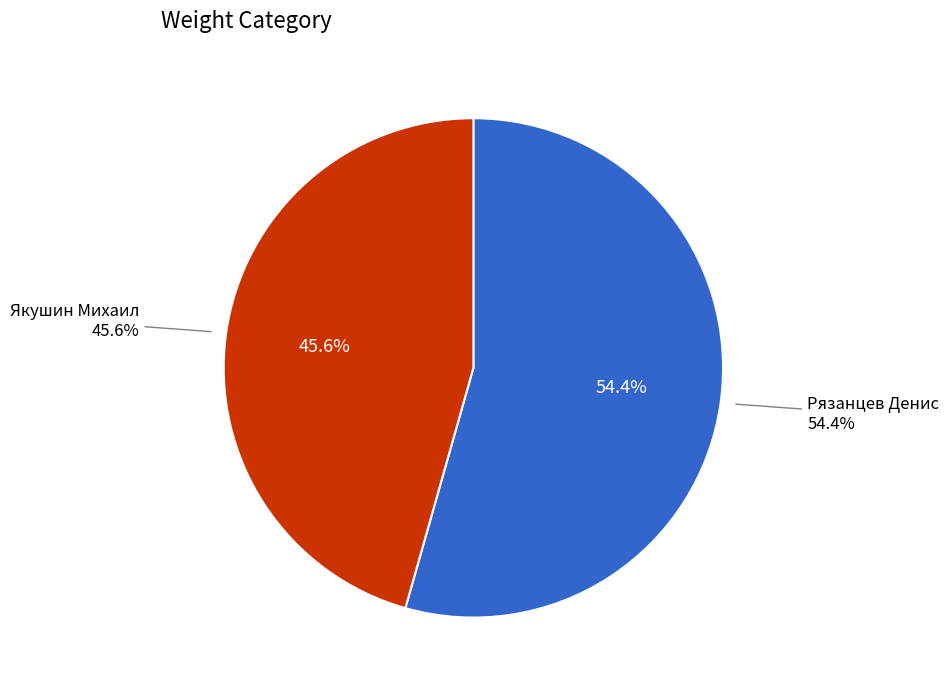

Do Якушин Михаил and Рязанцев Денис together represent more than half of the pie?

Yes